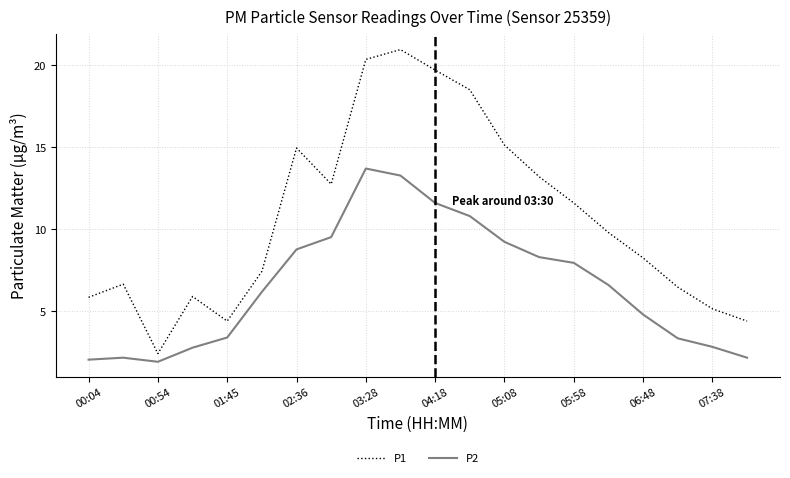

True or false: P1 and P2 intersect in this chart.

False